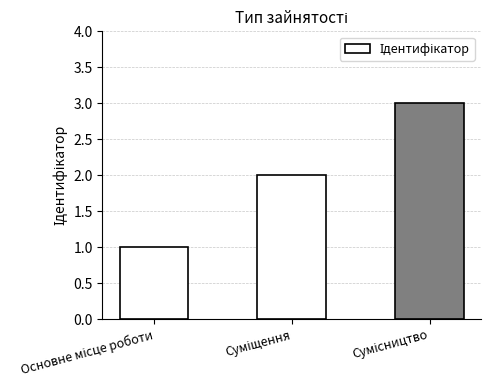

Reading right to left, list all the values displayed in this chart.

3	2	1